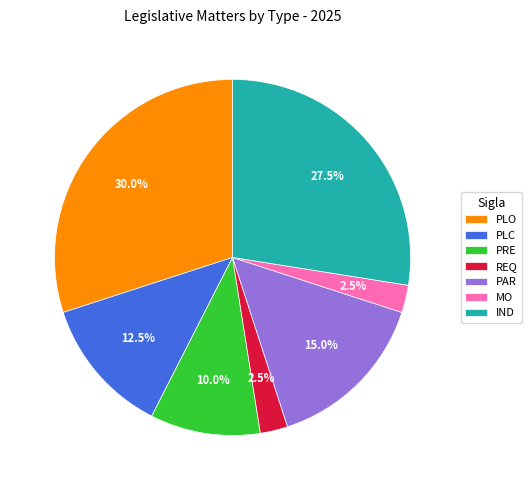

How many segments does this pie chart have?

7